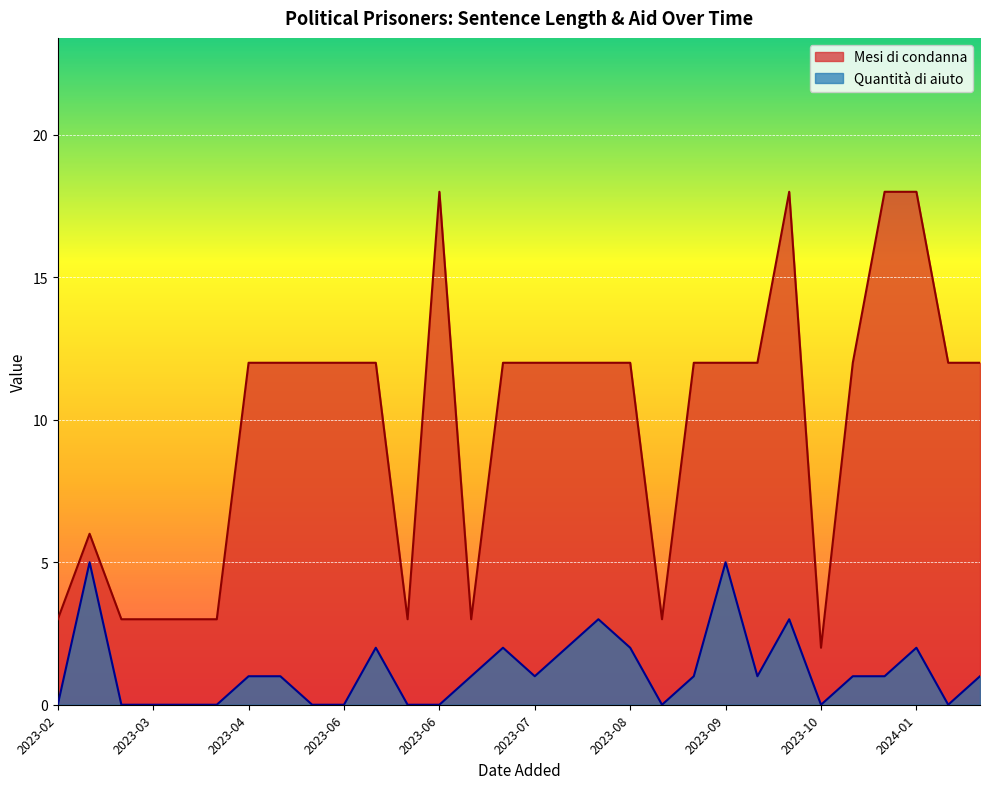

The Quantità di aiuto series shows -2 at 2023-03. True or false?

False